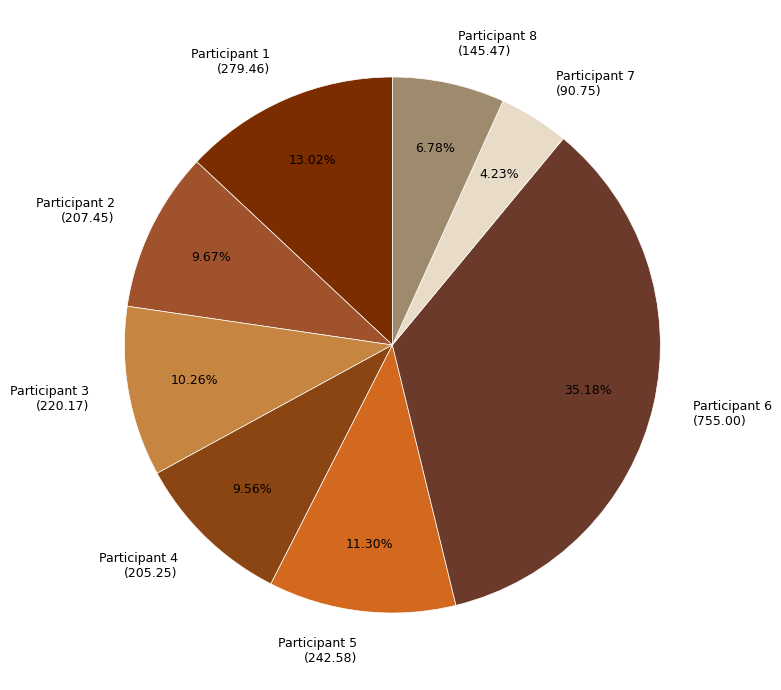

Approximately how many times larger is the value at Participant 2 (207.45) compared to Participant 3 (220.17)?

0.9